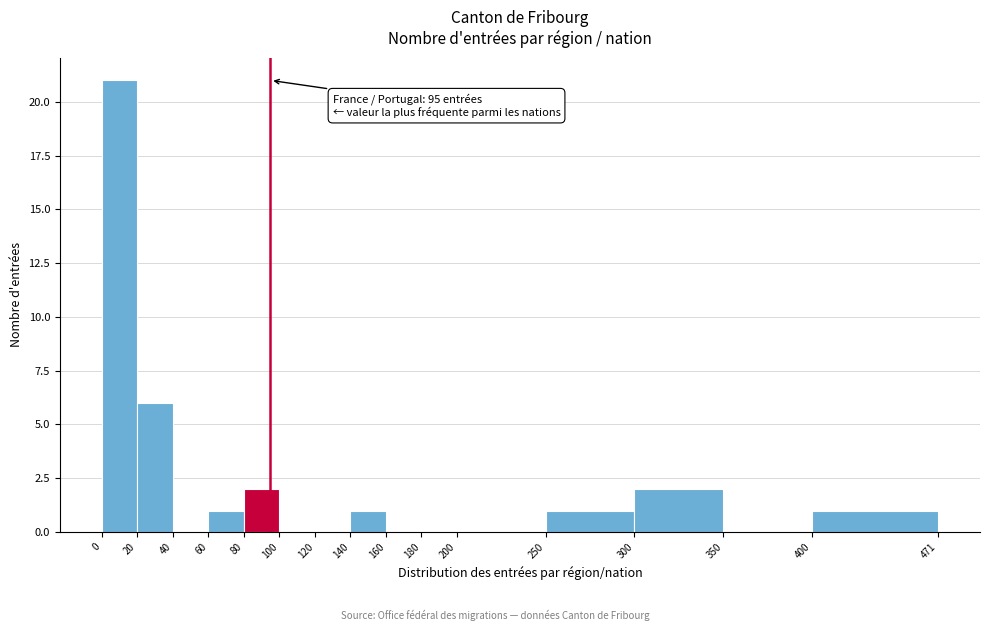

Which range on the x-axis has the tallest bar?

0 to 20